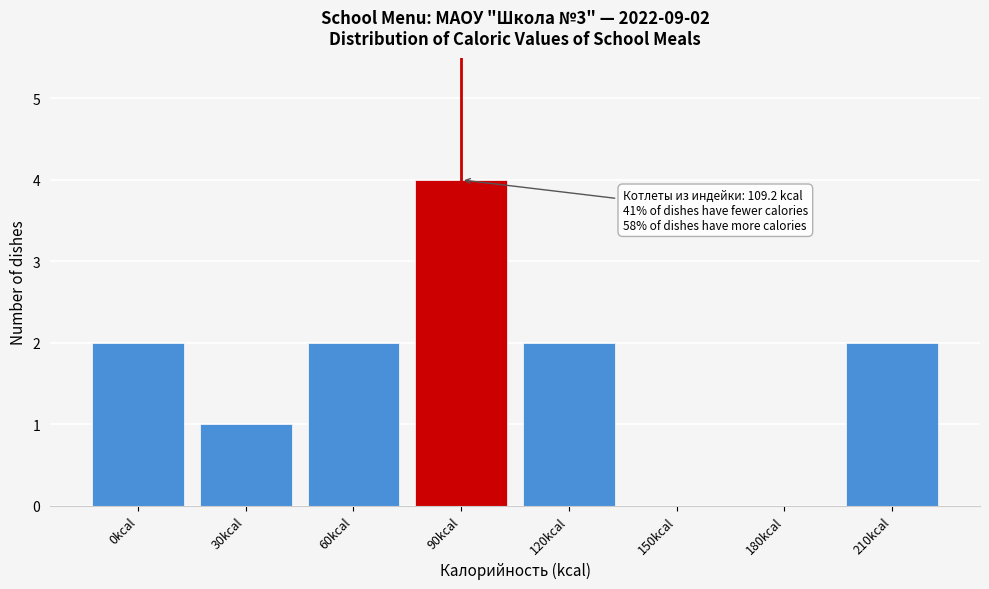

Reading left to right, extract all data points from this chart.

0kcal=2	30kcal=1	60kcal=2	90kcal=4	120kcal=2	150kcal=0	180kcal=0	210kcal=2